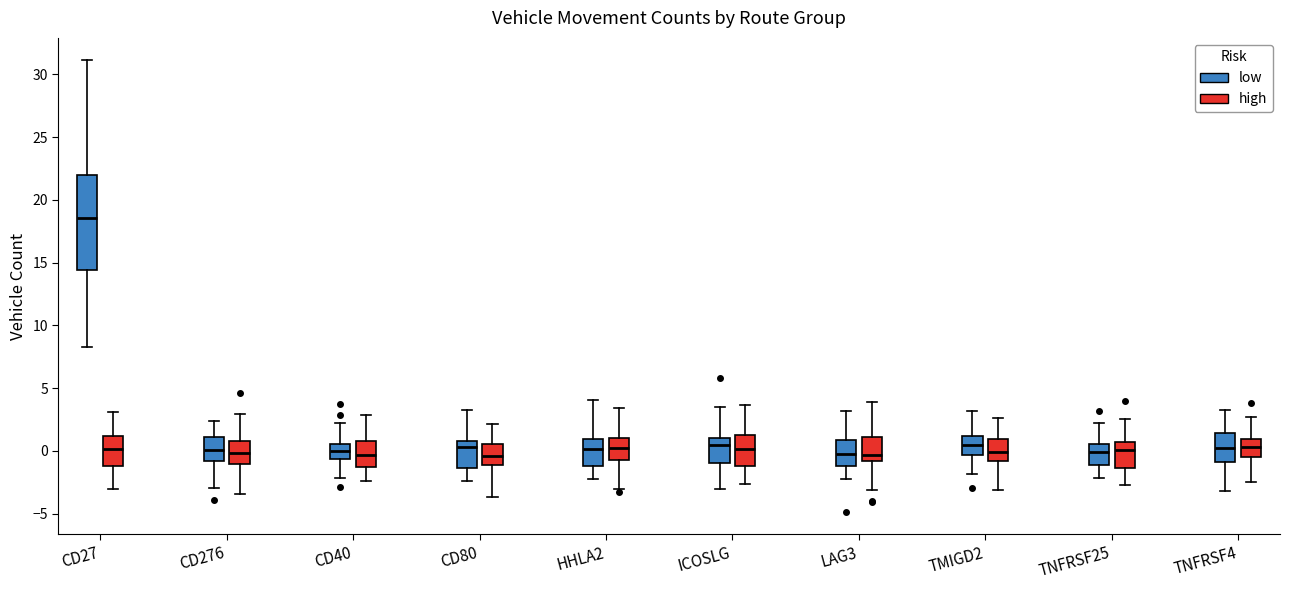

Reading left to right, read every box against the y-axis: the position of its median line, the range the box covers, and the ends of its whiskers. The values are not printed on the chart, so give them approximately, as read against the axis.

CD27 (low): median 18.5, box 14.5 to 22.0, whiskers 8.0 to 31.0
CD27 (high): median 0.0, box -1.0 to 1.0, whiskers -3.0 to 3.0
CD276 (low): median 0.0, box -1.0 to 1.0, whiskers -3.0 to 2.5
CD276 (high): median 0.0, box -1.0 to 1.0, whiskers -3.5 to 3.0
CD40 (low): median 0.0, box -0.5 to 0.5, whiskers -2.0 to 2.0
CD40 (high): median -0.5, box -1.5 to 1.0, whiskers -2.5 to 3.0
CD80 (low): median 0.5, box -1.5 to 1.0, whiskers -2.5 to 3.5
CD80 (high): median -0.5, box -1.0 to 0.5, whiskers -3.5 to 2.0
HHLA2 (low): median 0.0, box -1.0 to 1.0, whiskers -2.5 to 4.0
HHLA2 (high): median 0.0, box -0.5 to 1.0, whiskers -3.0 to 3.5
ICOSLG (low): median 0.5, box -1.0 to 1.0, whiskers -3.0 to 3.5
ICOSLG (high): median 0.0, box -1.0 to 1.5, whiskers -2.5 to 3.5
LAG3 (low): median -0.5, box -1.0 to 1.0, whiskers -2.5 to 3.0
LAG3 (high): median -0.5, box -1.0 to 1.0, whiskers -3.0 to 4.0
TMIGD2 (low): median 0.5, box -0.5 to 1.0, whiskers -2.0 to 3.0
TMIGD2 (high): median 0.0, box -1.0 to 1.0, whiskers -3.0 to 2.5
TNFRSF25 (low): median 0.0, box -1.0 to 0.5, whiskers -2.0 to 2.0
TNFRSF25 (high): median 0.0, box -1.5 to 0.5, whiskers -3.0 to 2.5
TNFRSF4 (low): median 0.5, box -1.0 to 1.5, whiskers -3.0 to 3.5
TNFRSF4 (high): median 0.5, box -0.5 to 1.0, whiskers -2.5 to 2.5